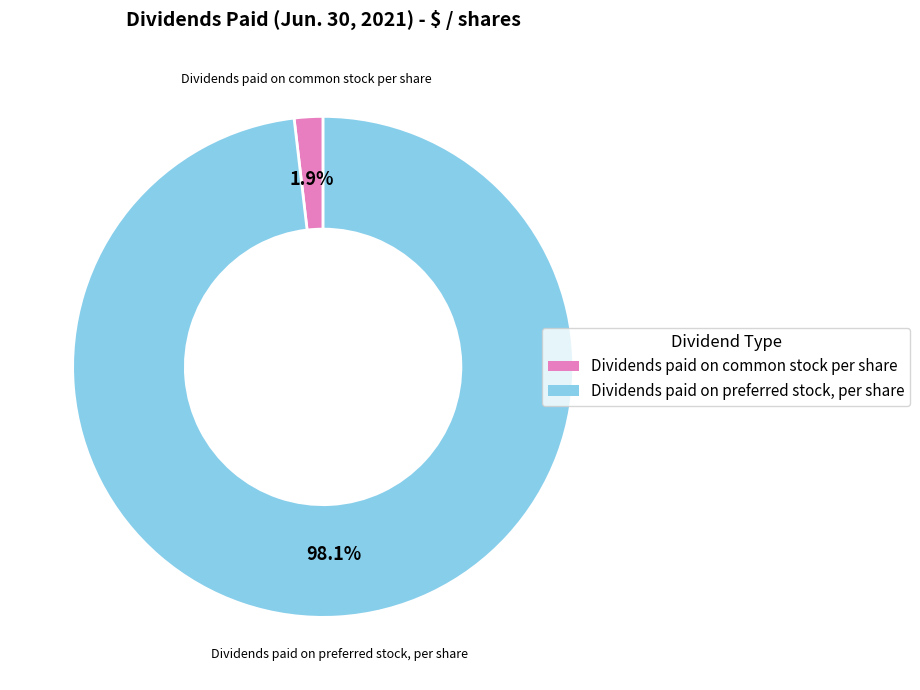

To the nearest percent, what is the difference between the largest and smallest slice percentages?

96%